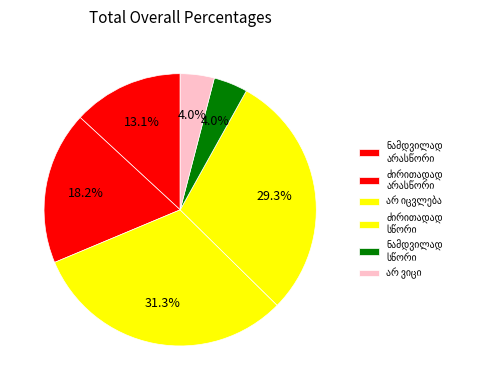

What is the total percentage of საქართველო საერთოდ არ იცვლება and საქართველო ნამდვილად სწორი მიმართულებით?

35.4%